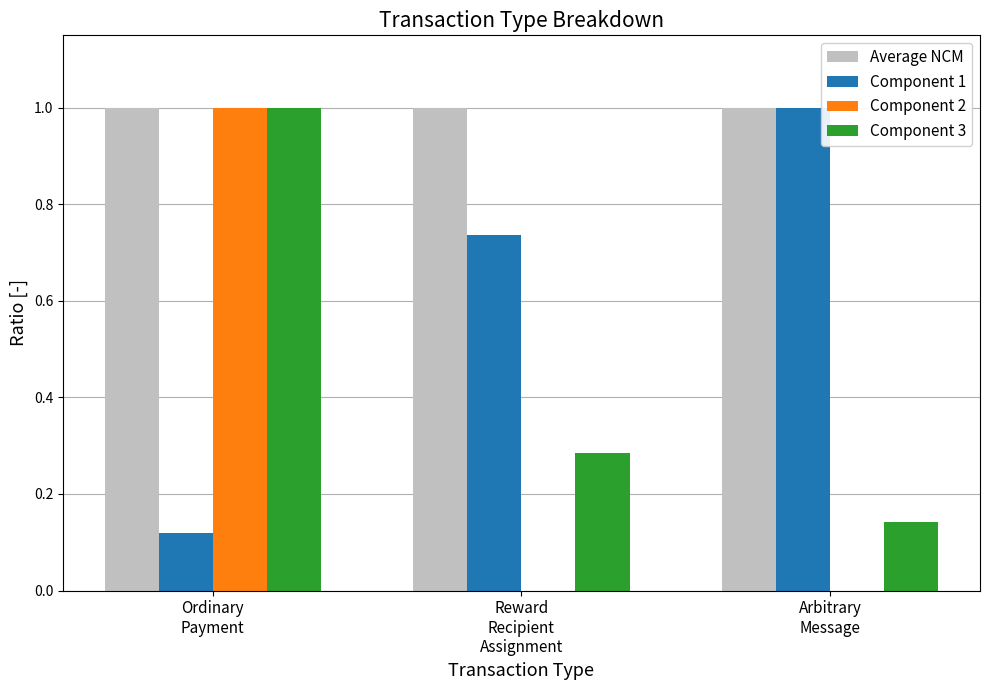

Which series has the largest total across all categories?

Average NCM